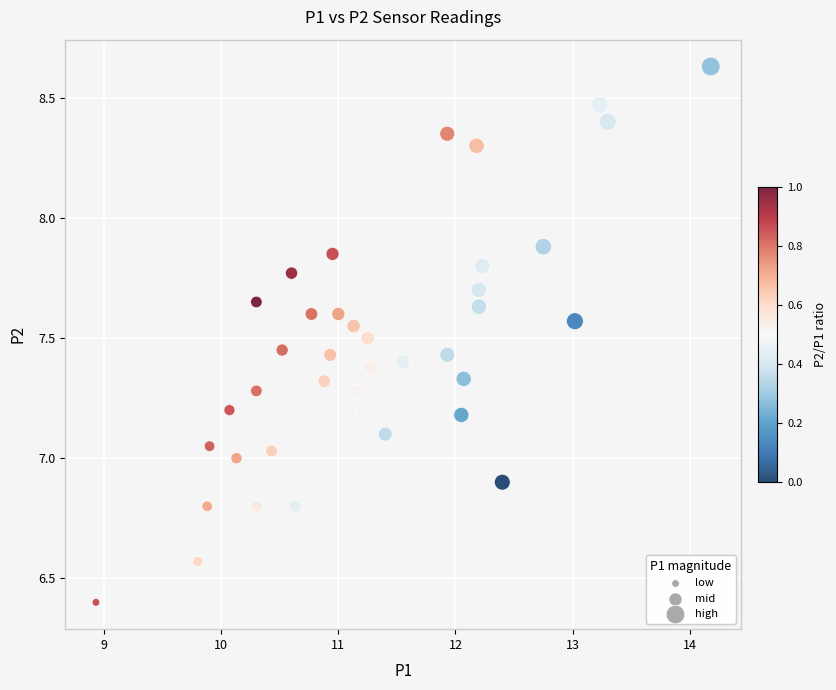

What is the range of Y values (max minus min)?

2.2